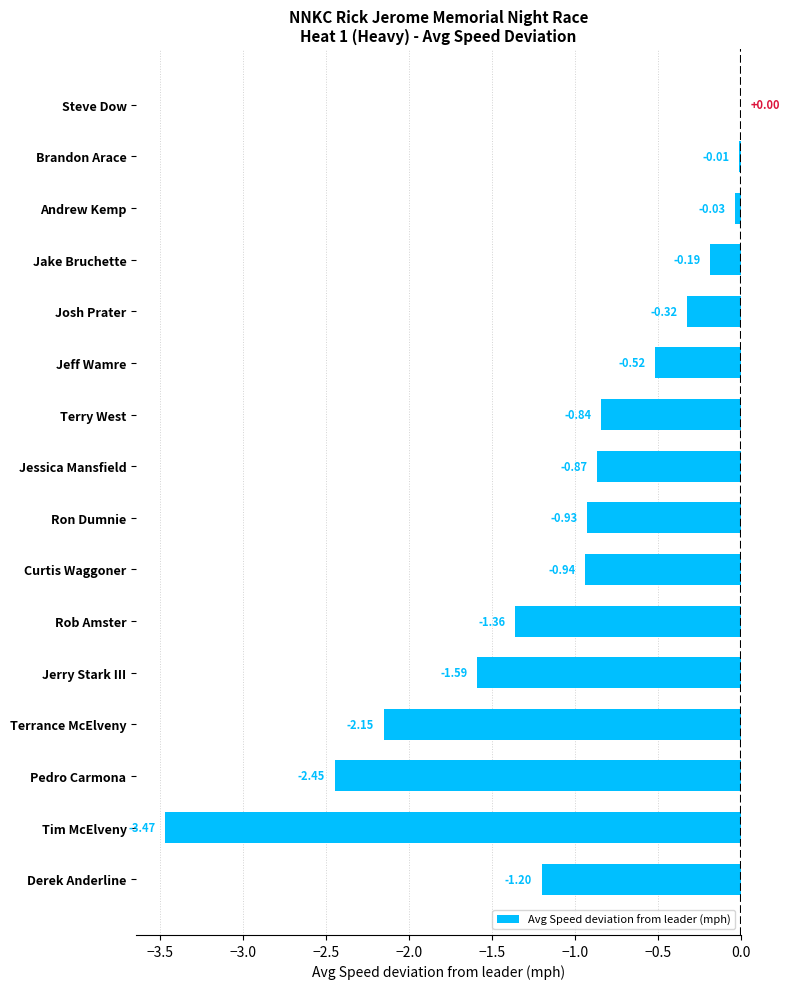

Which label corresponds to the largest value in the chart?

Steve Dow